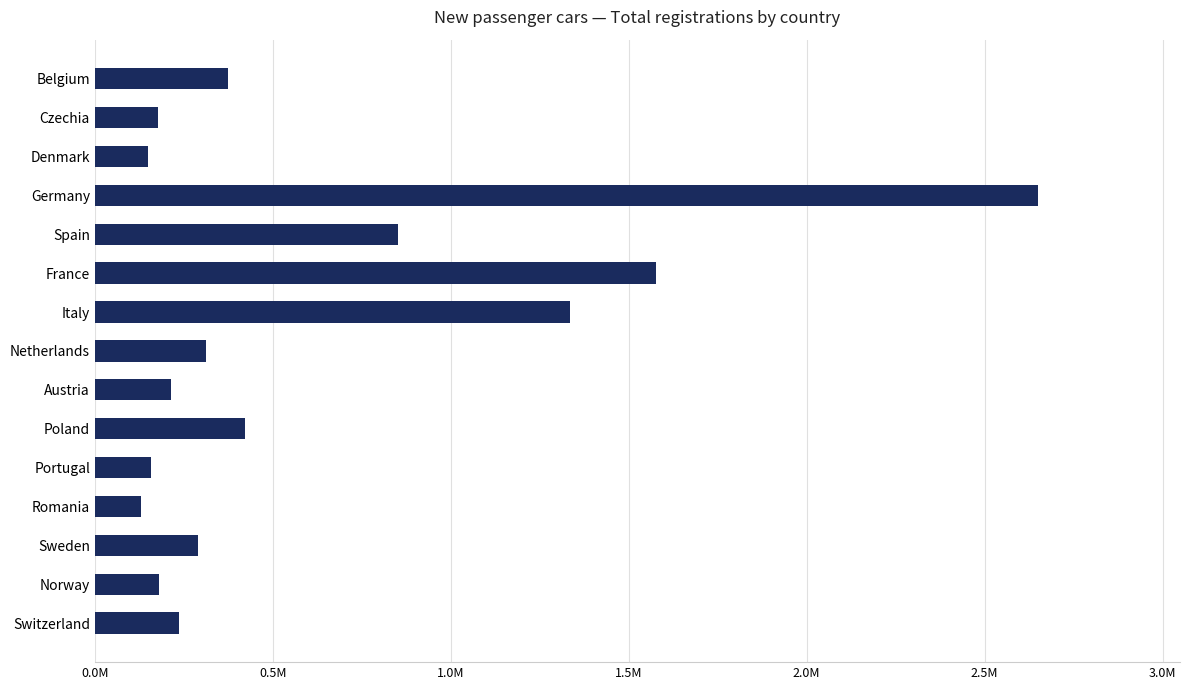

Are the bars horizontal?

Yes